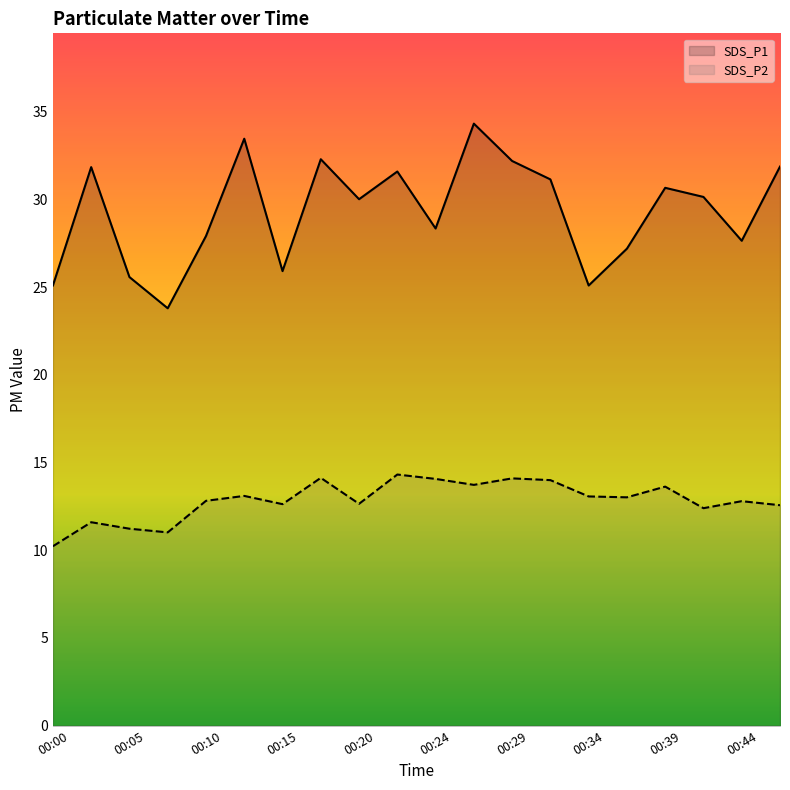

What is the approximate value of SDS_P1 at 00:32?

31.1